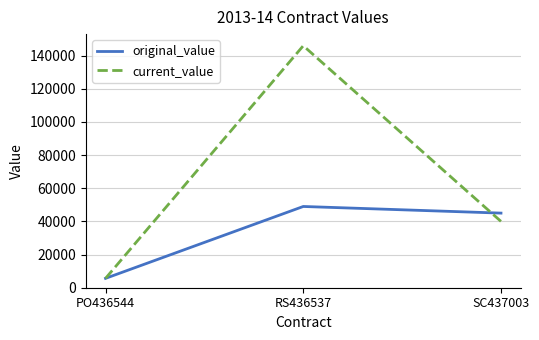

The current_value series shows 71548.3 at SC437003. True or false?

False